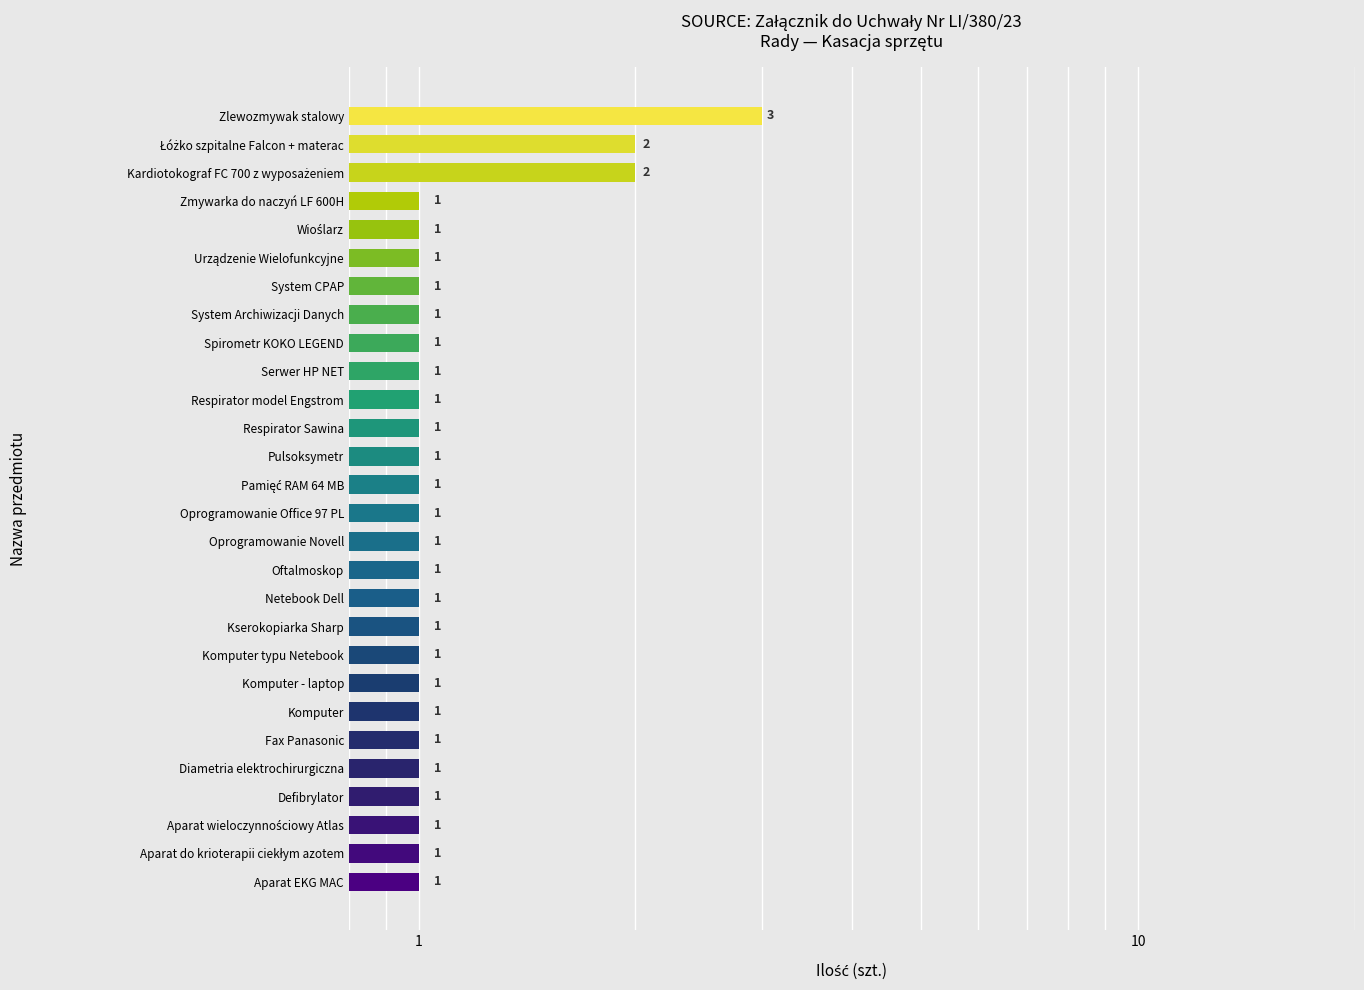

Is it true that the value at 20 is 0?

False